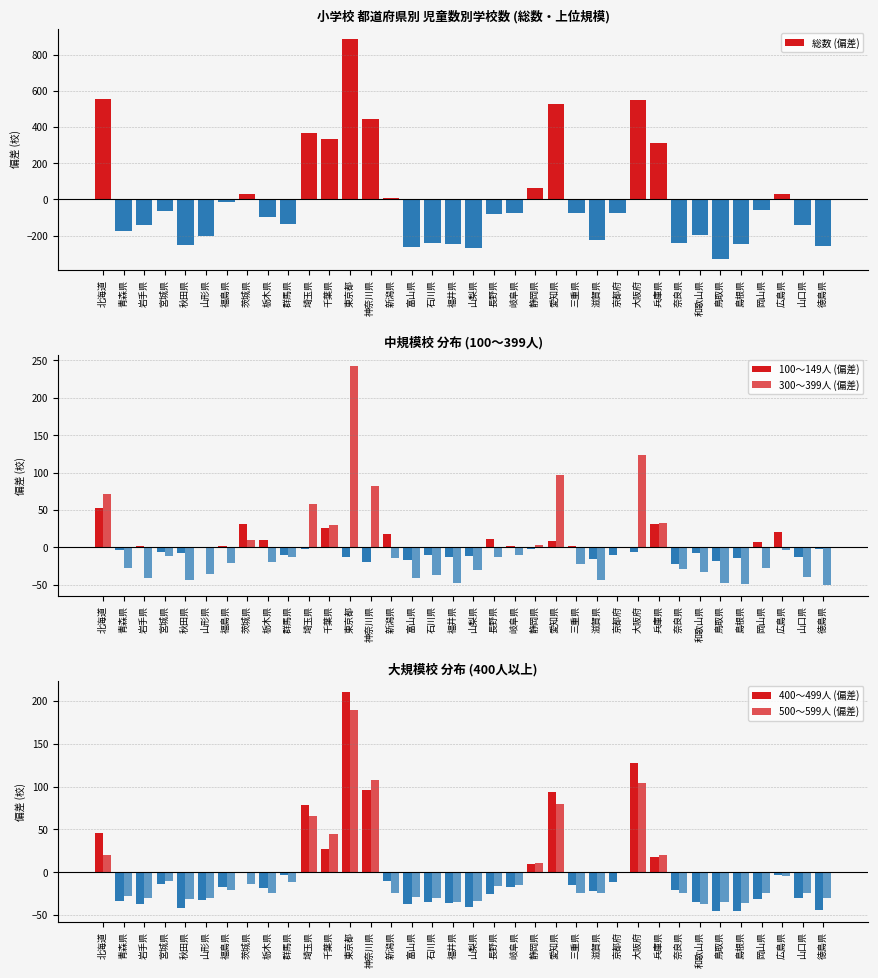

How many groups of bars are there?

36